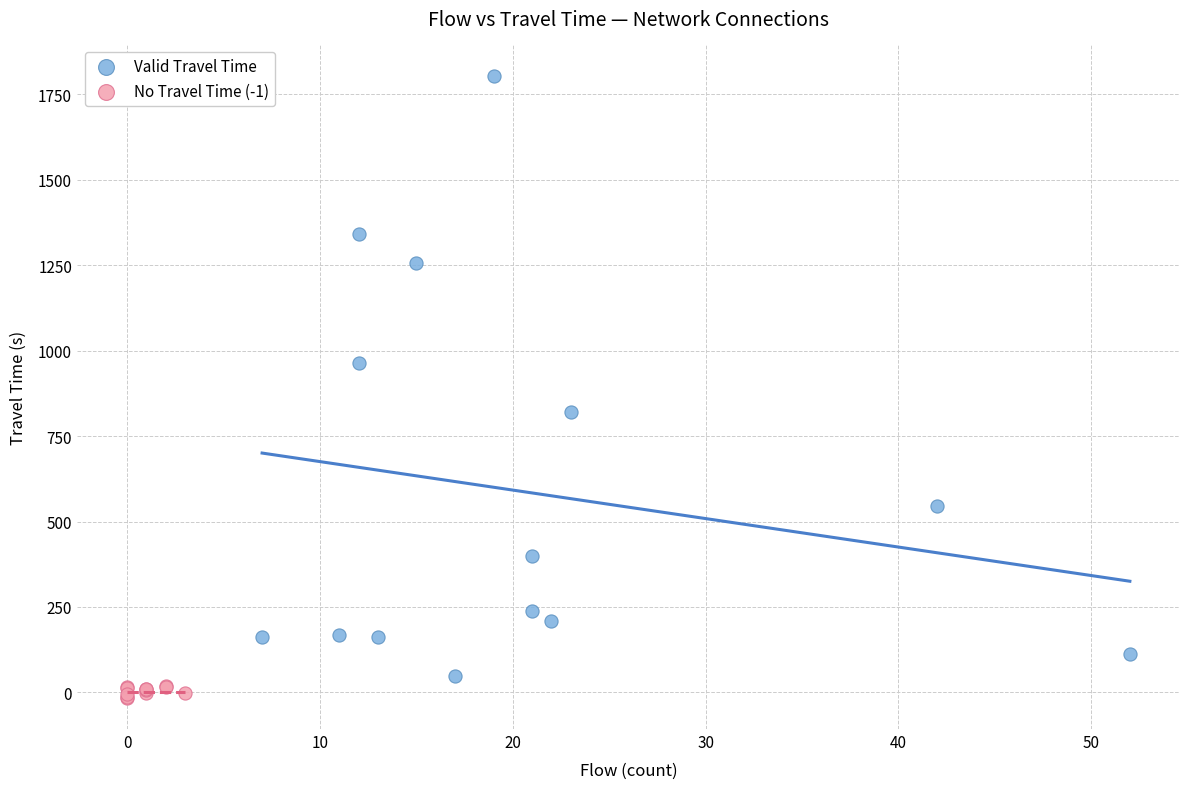

Which series has the largest Y range (max minus min)?

Valid Travel Time